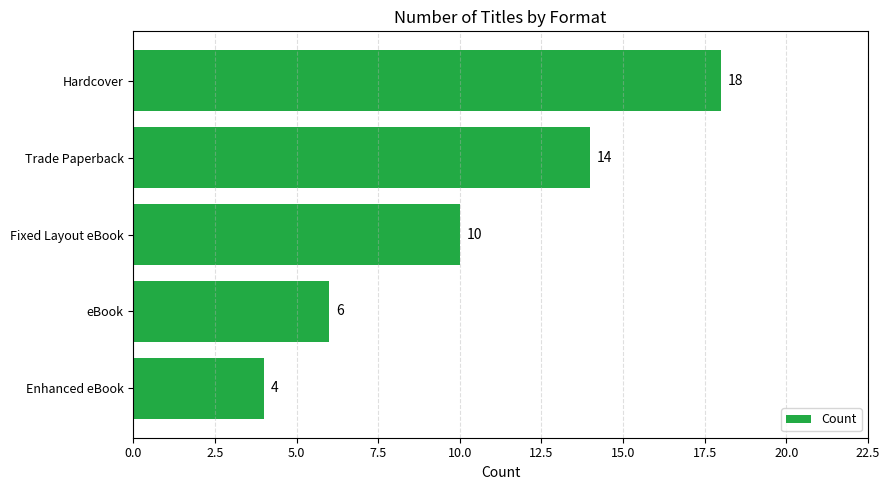

How many categories are shown in the chart?

5